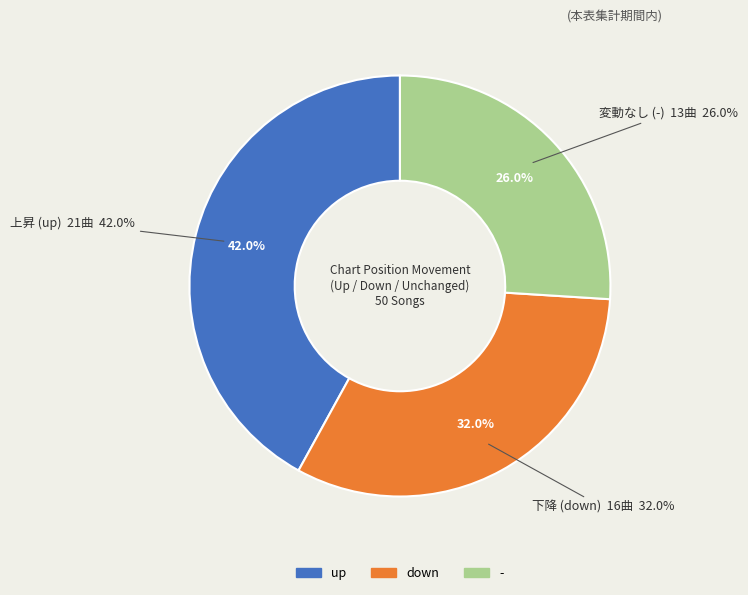

Which slice is the smallest?

-